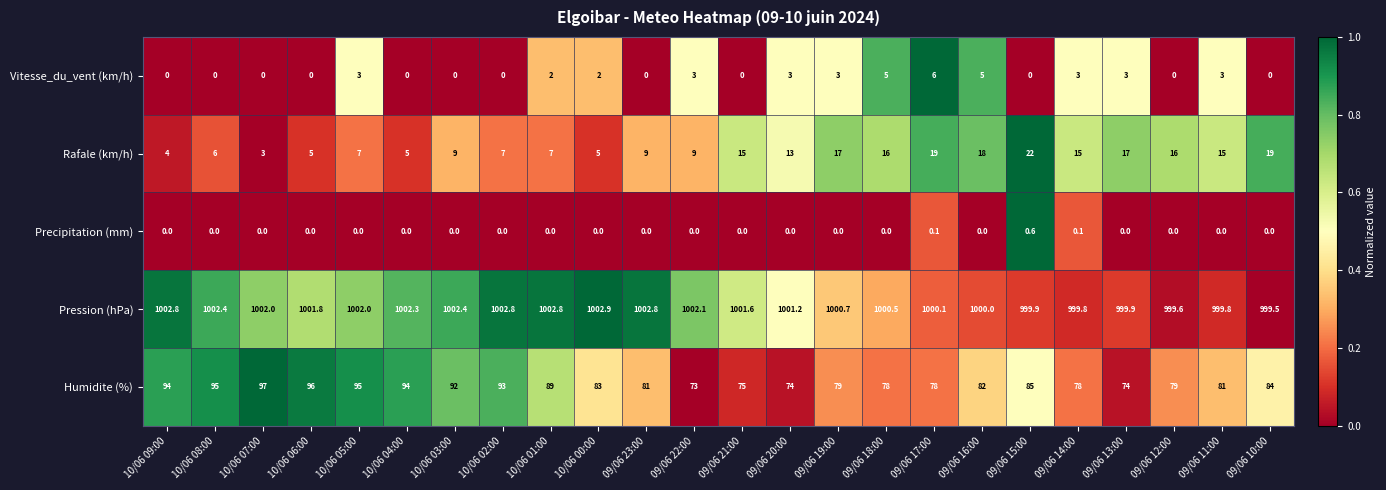

What is the maximum value shown in the chart?

1002.9